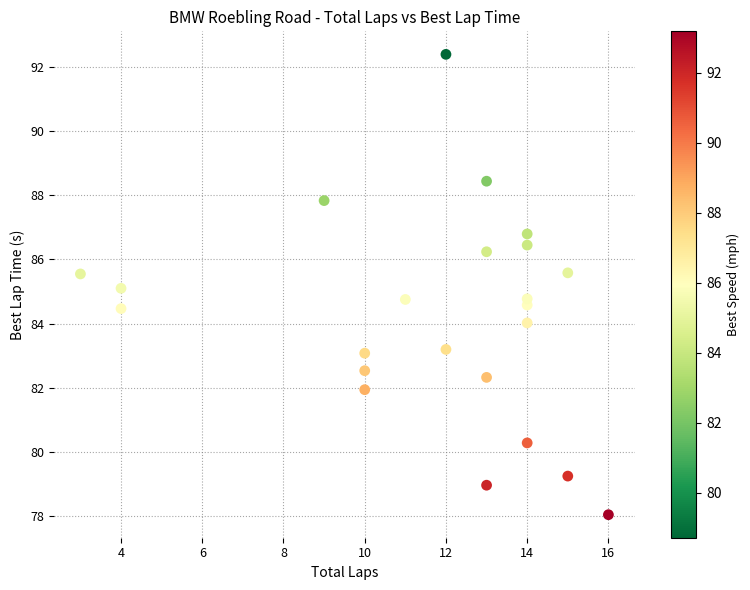

What is the range of Y values (max minus min)?

14.3